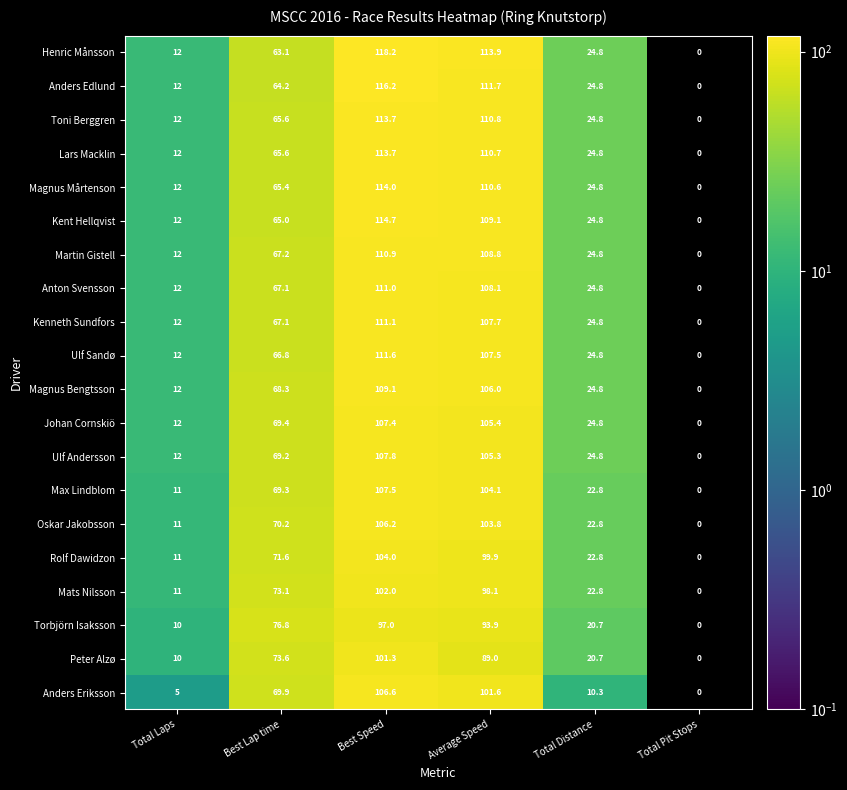

The value of Anders Edlund at Average Speed is 175.2. True or false?

False